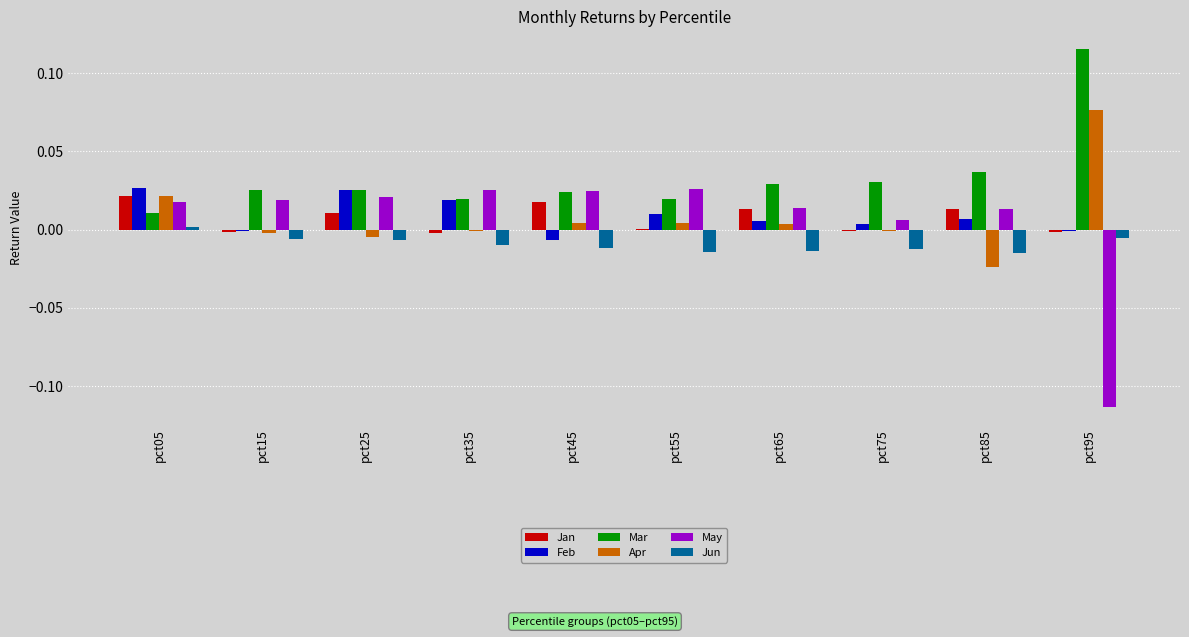

At which label does Jun reach its peak?

pct05